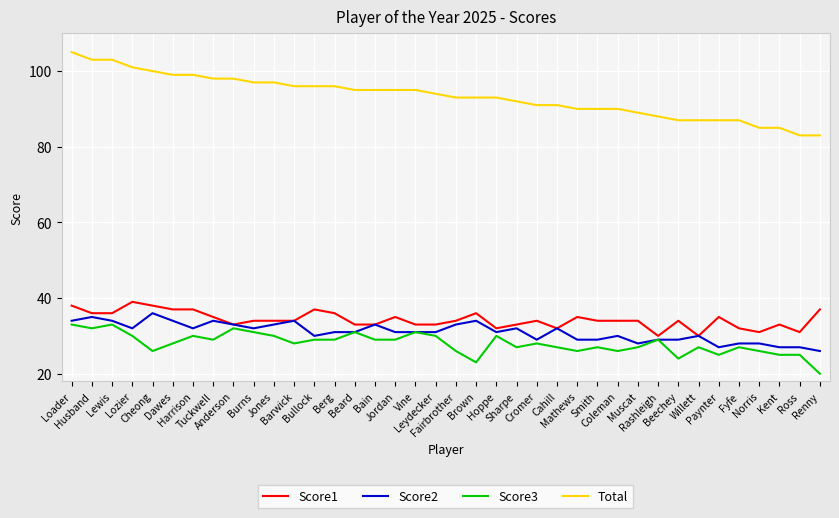

The value of Total at Cheong is 100. True or false?

True